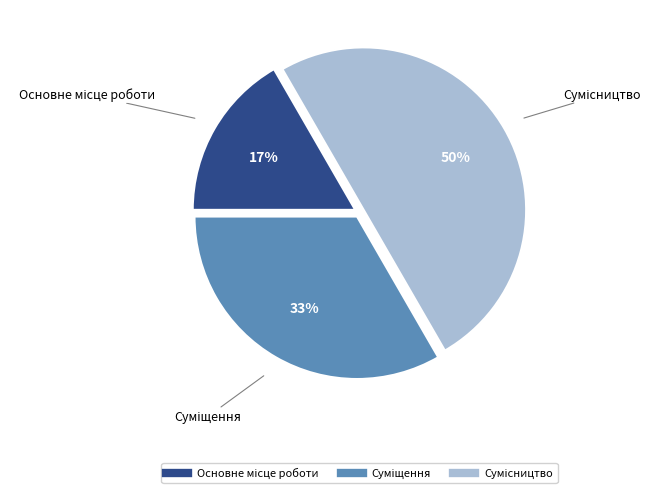

To the nearest percent, what is the difference between the largest and smallest slice percentages?

33%